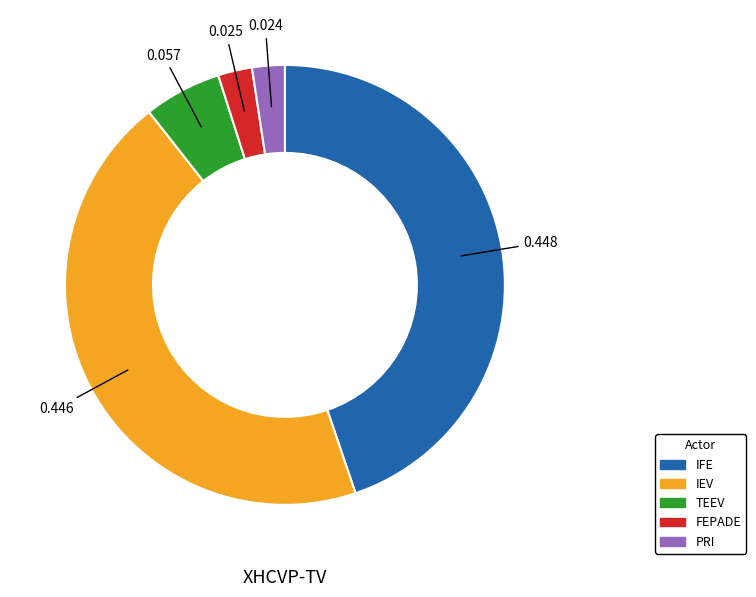

Is PRI the majority of the pie?

No